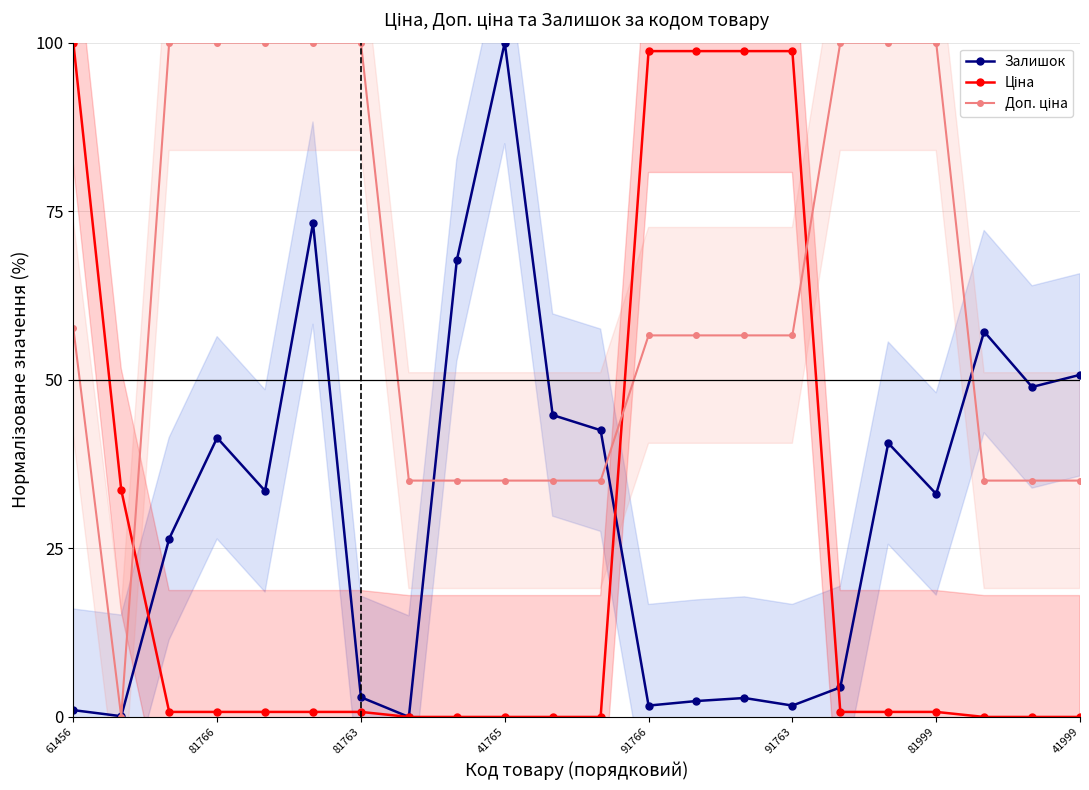

How many times do Ціна and Залишок cross each other?

3